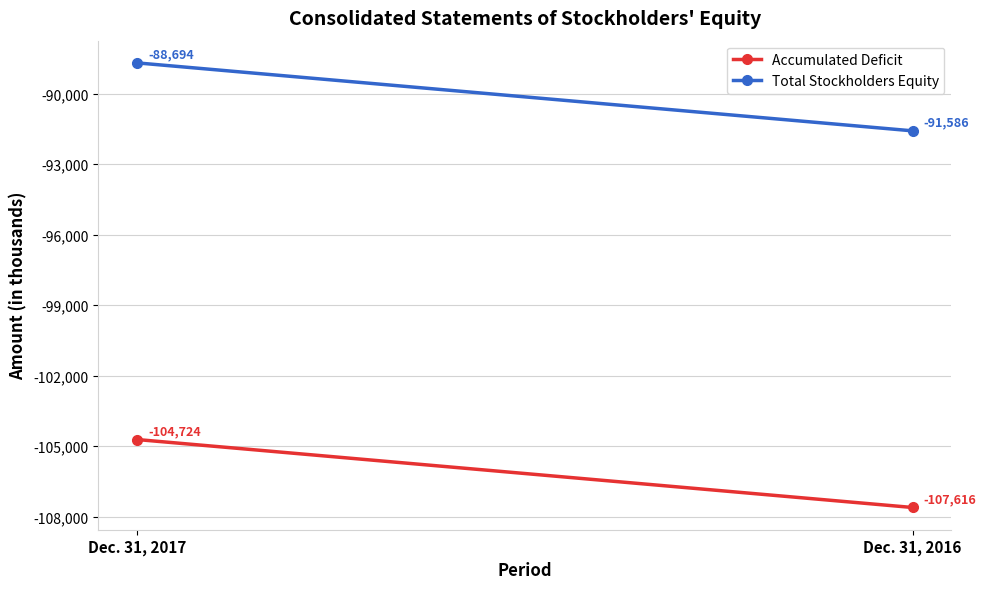

What is the value of the Accumulated Deficit point at the 2nd from the left?

-107616